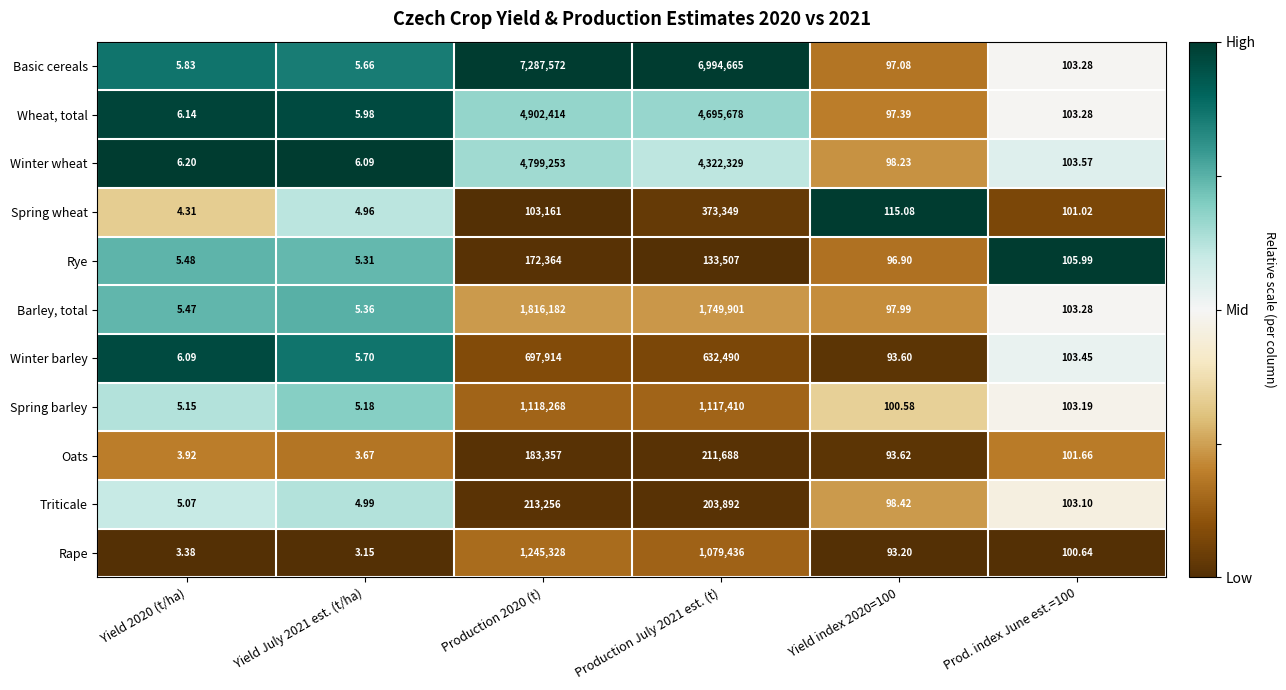

Which series has the widest spread of values?

Basic cereals